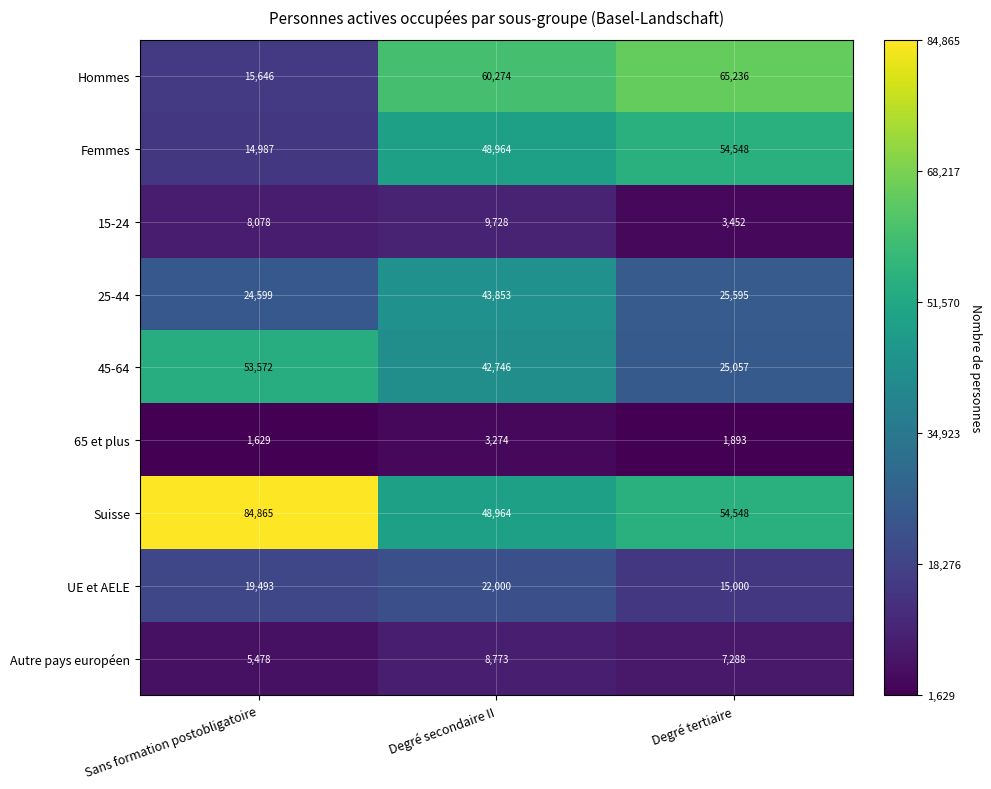

True or false: UE et AELE has a value of 15000 at Degré tertiaire.

True